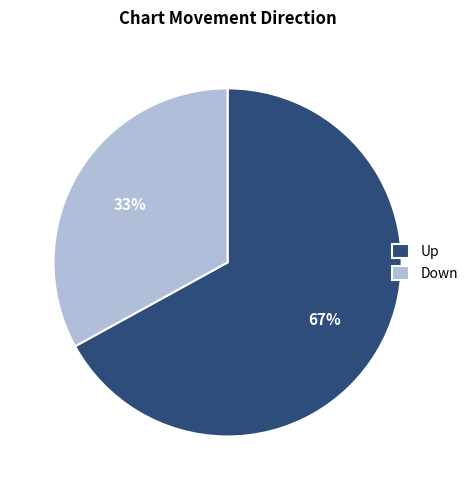

What is the largest slice in the pie chart?

Up